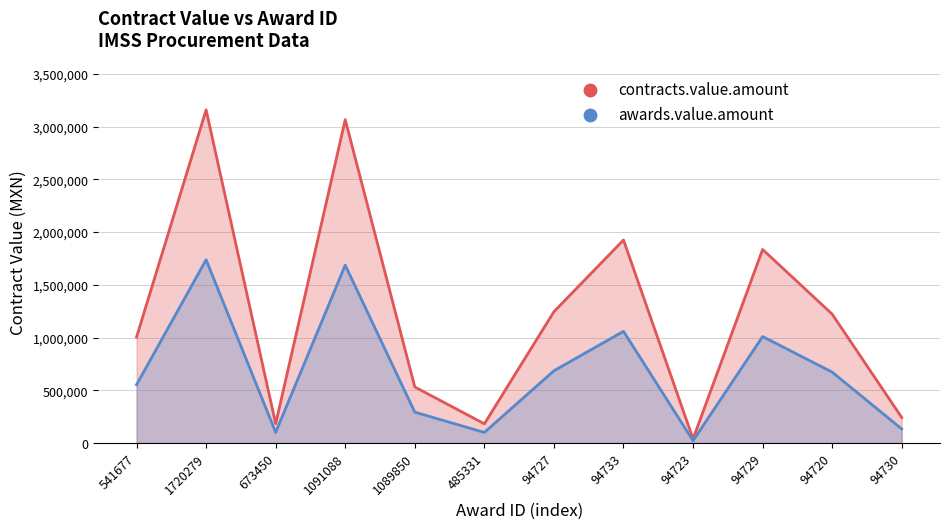

Is the value of contracts.value.amount at 94733 greater than the value of awards.value.amount at 541677?

Yes